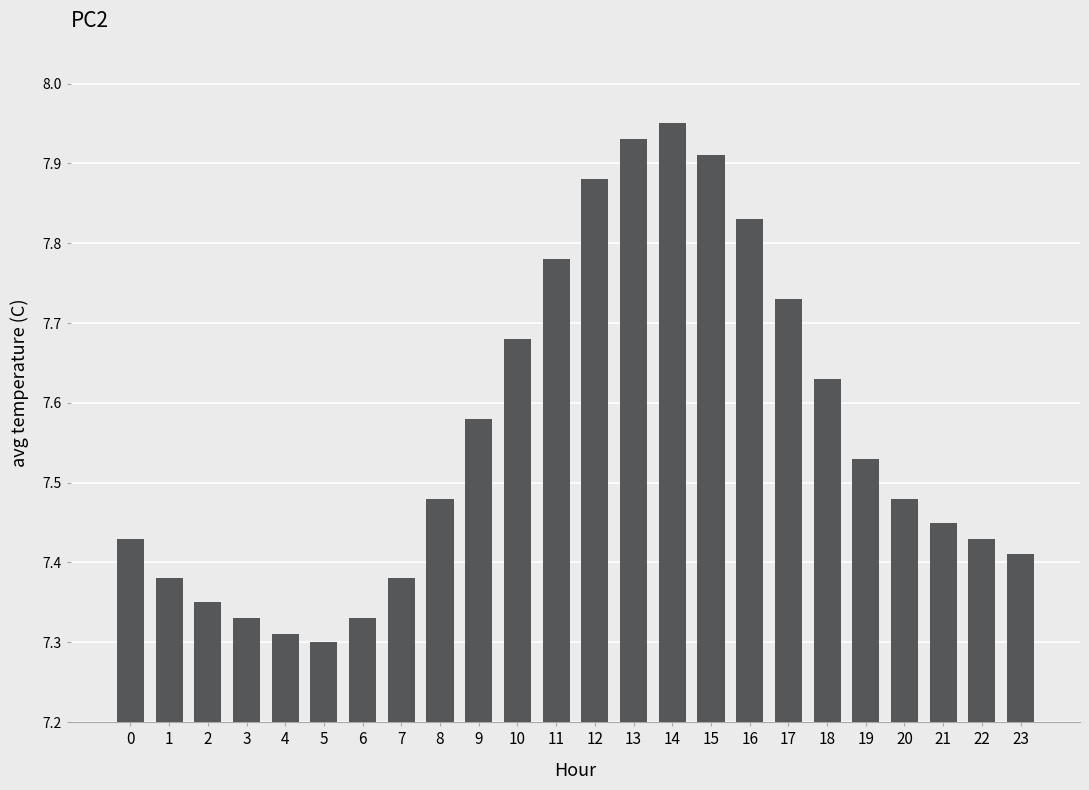

What is the sum of all values?

181.5